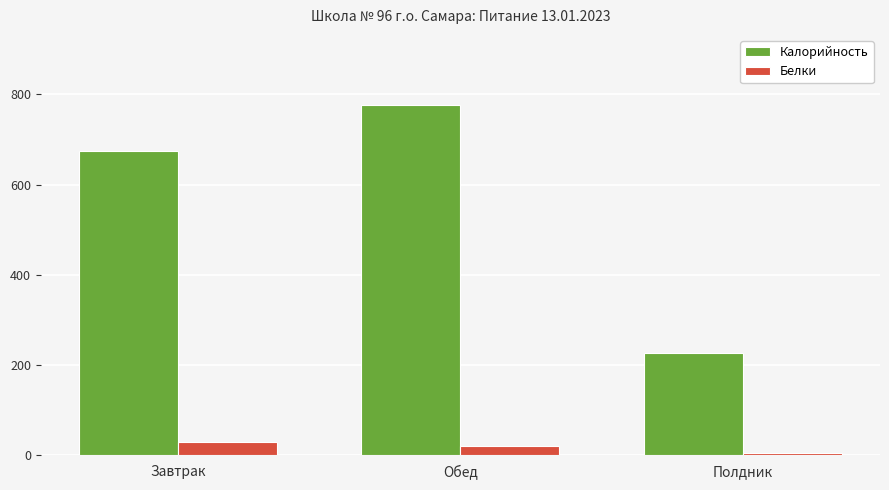

Rank the series at Завтрак from lowest to highest value.

Белки, Калорийность